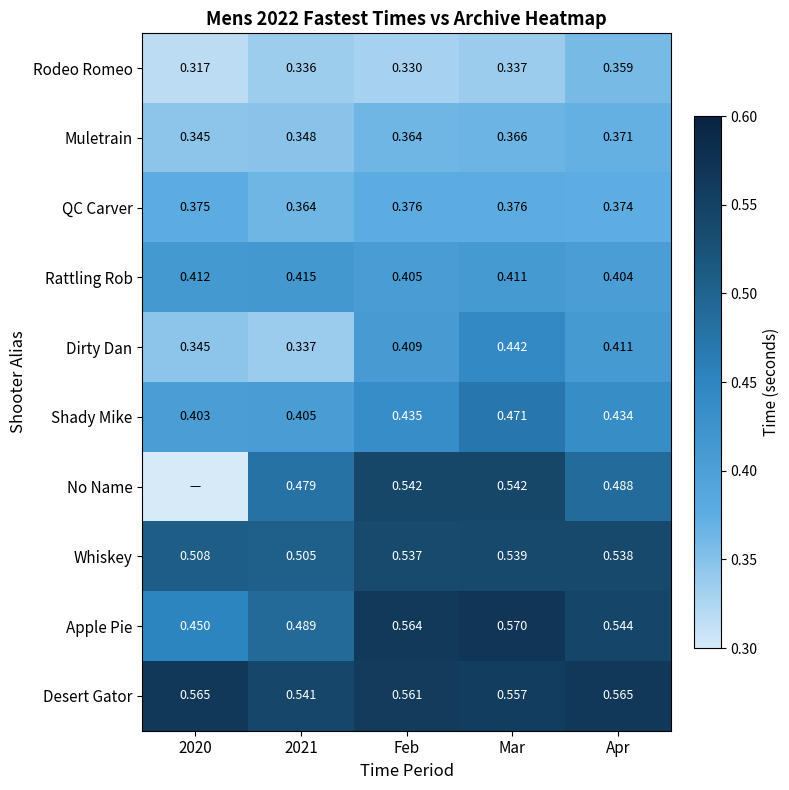

Is the value of Rodeo Romeo at Mar greater than the value of QC Carver at 2020?

No